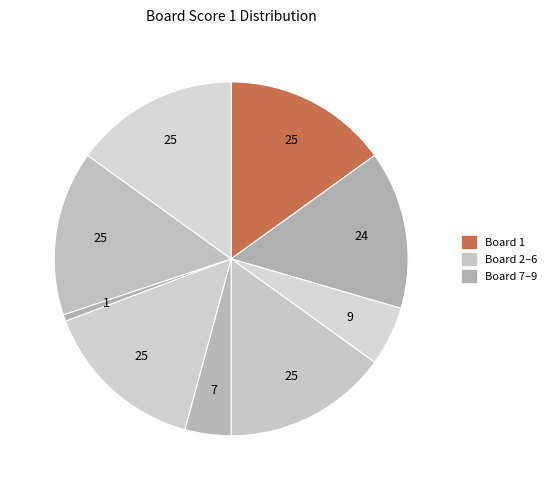

How many slices are in this pie chart?

9